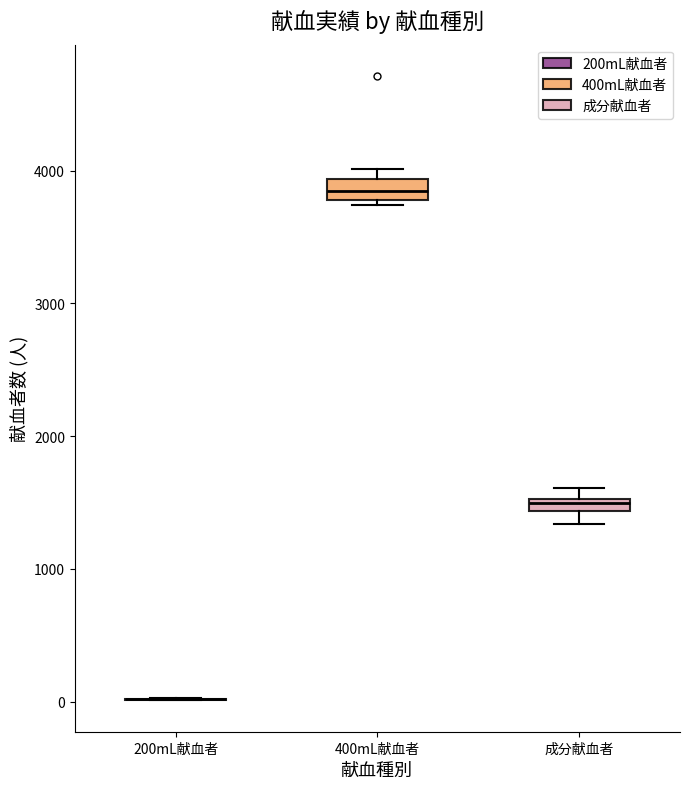

Where is the lower edge of the box for 400mL献血者 on the y-axis? The values are not printed on the chart, so give them approximately, as read against the axis.

3800